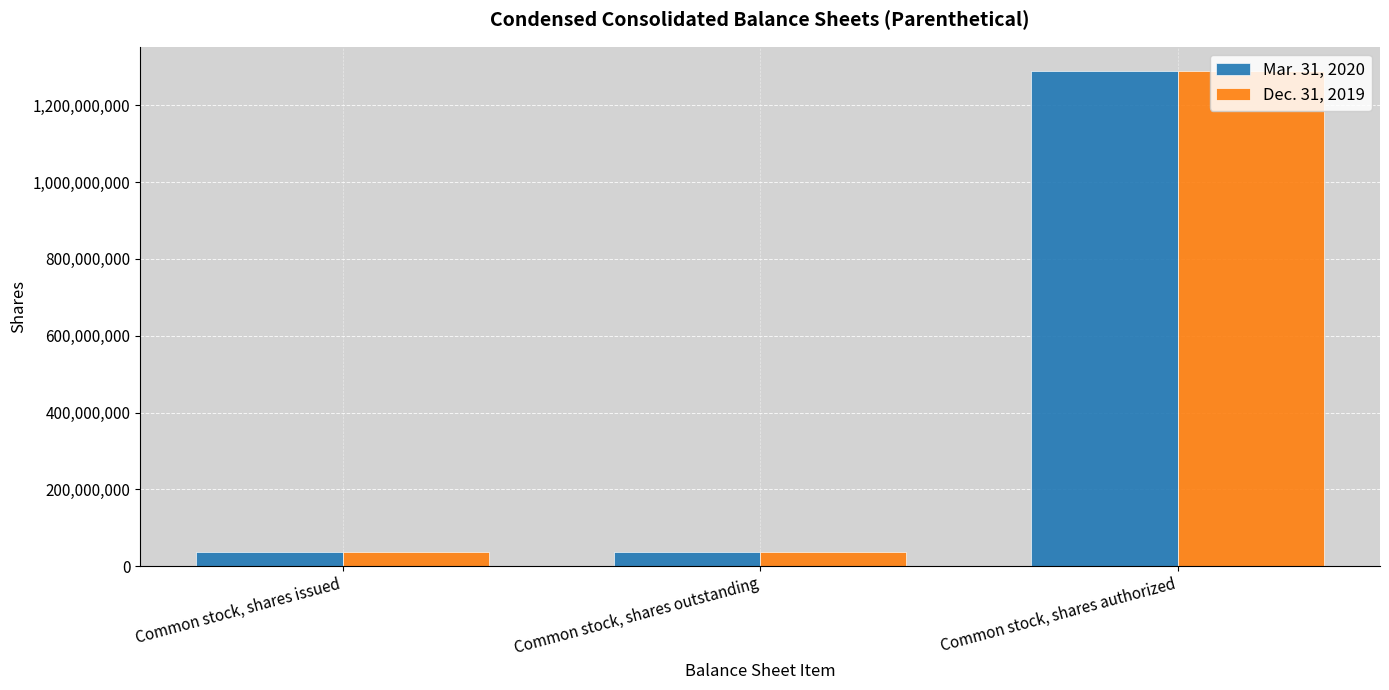

What is the spread (max minus min) of values at Common stock, shares outstanding?

26010